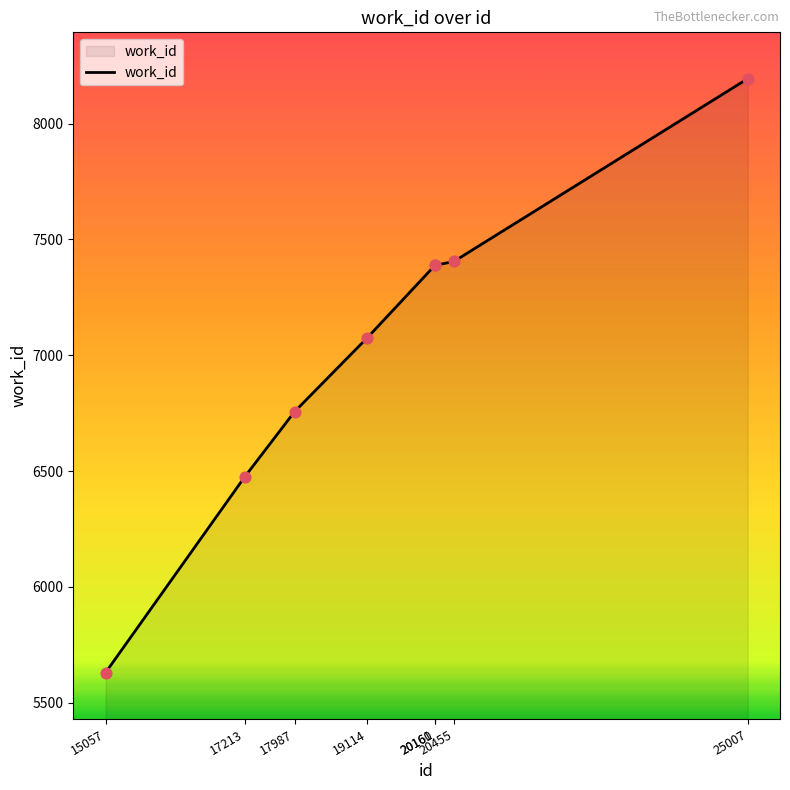

Approximately how many times larger is the value at 17213 compared to 20161?

0.9